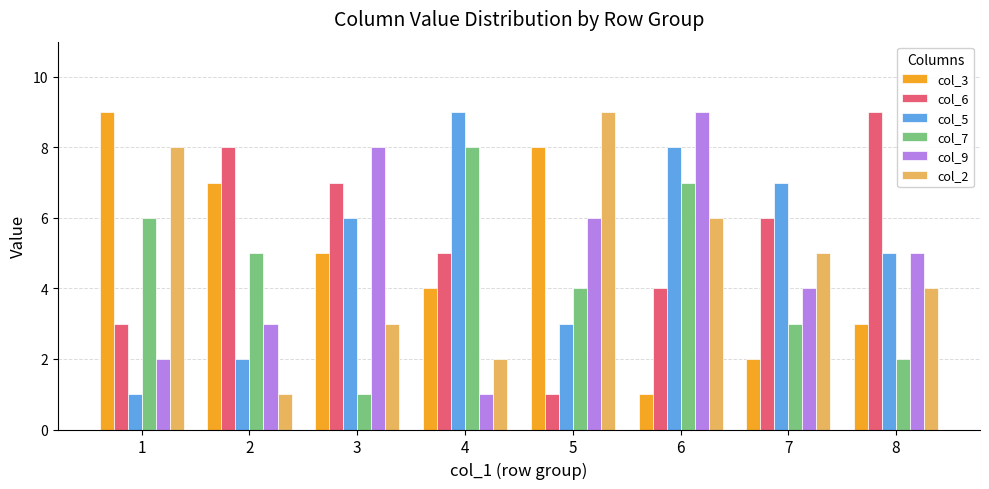

Read the col_5 value at 1.

1